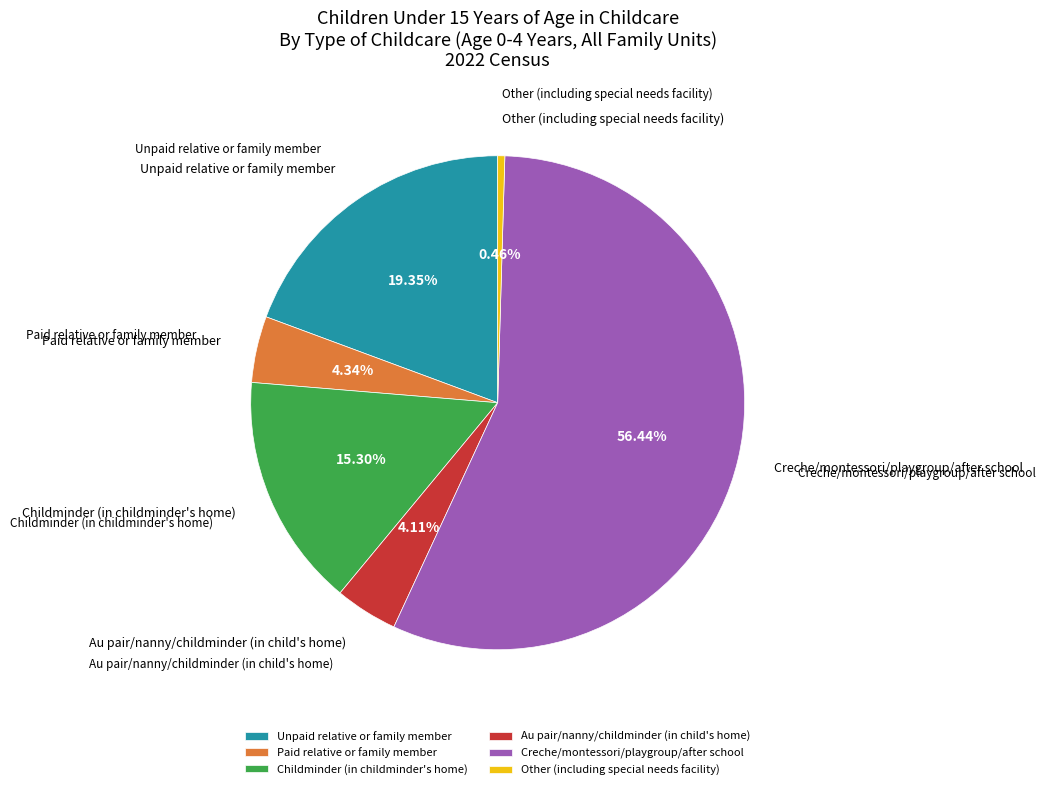

Which category has the biggest portion of the pie?

Creche/montessori/playgroup/after school